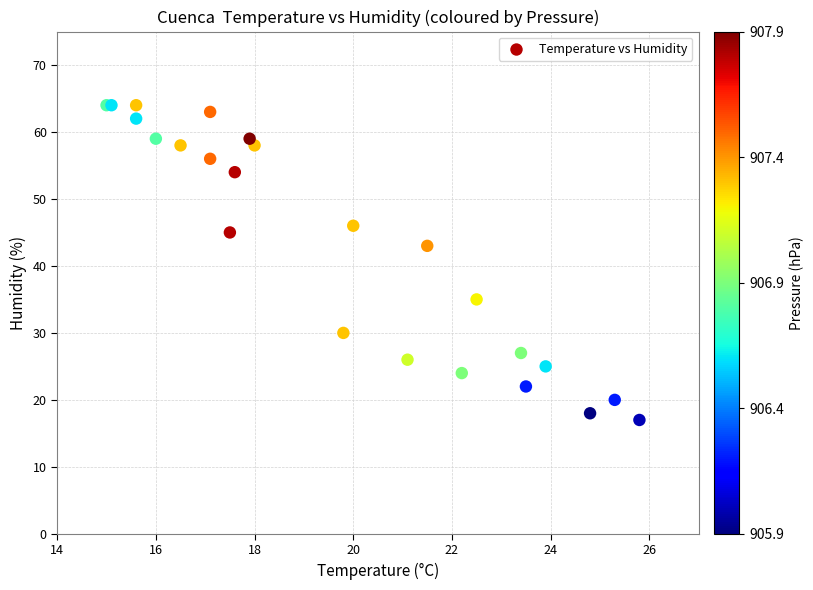

What Y value in the scatter plot is closest to 40?

43